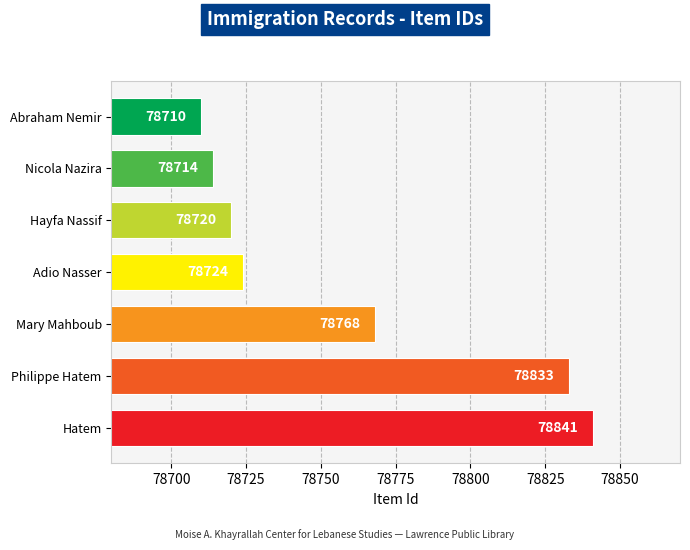

What is the greatest value displayed?

78841